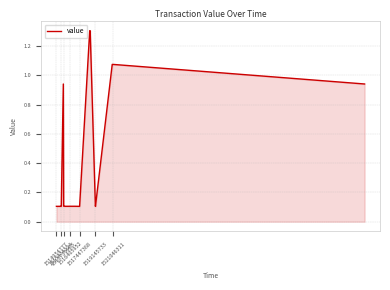

What is the greatest value displayed?

1.3